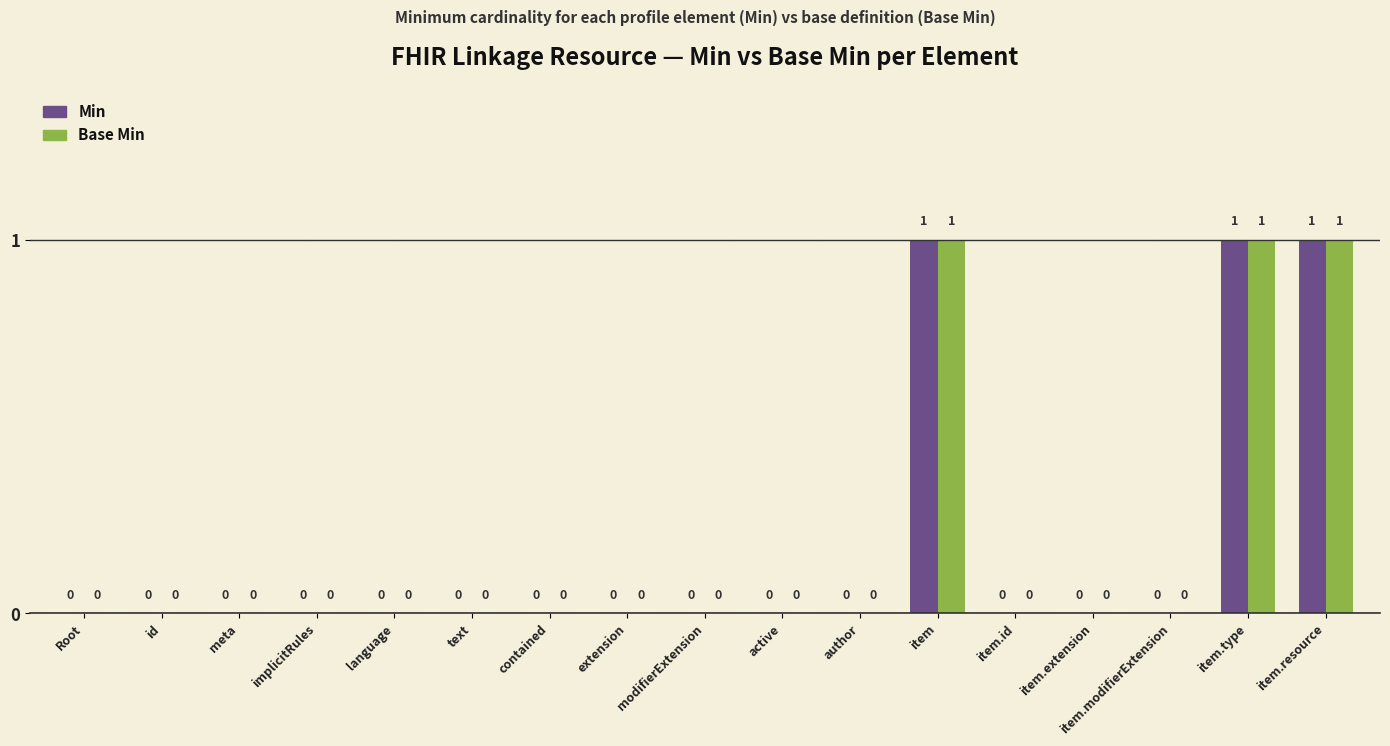

How many groups of bars are there?

17